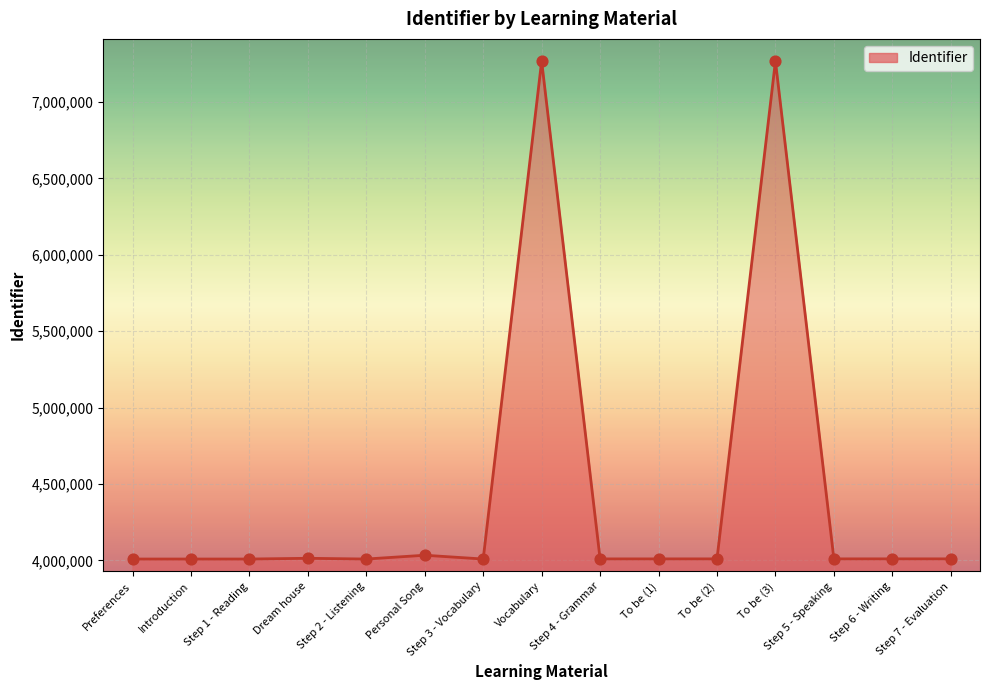

Between Vocabulary and Step 7 - Evaluation, which is larger?

Vocabulary